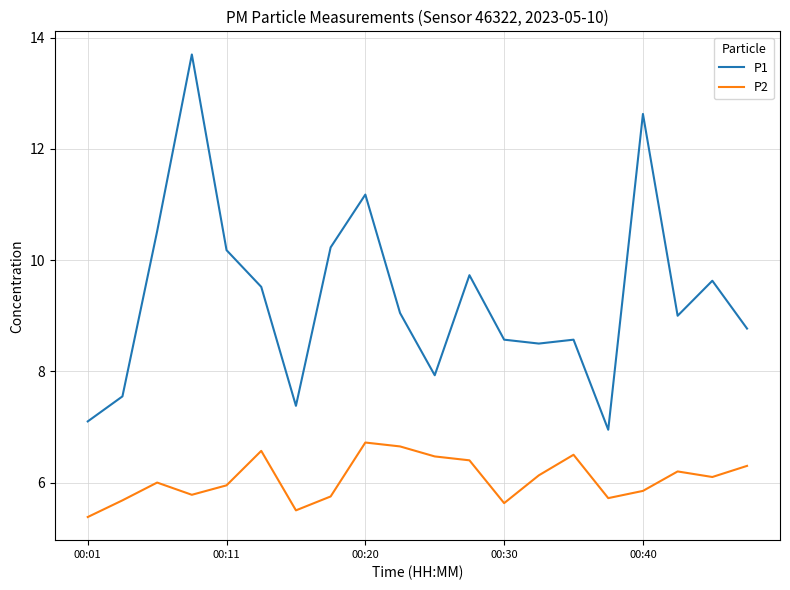

What are all the series names shown in the legend?

P1, P2